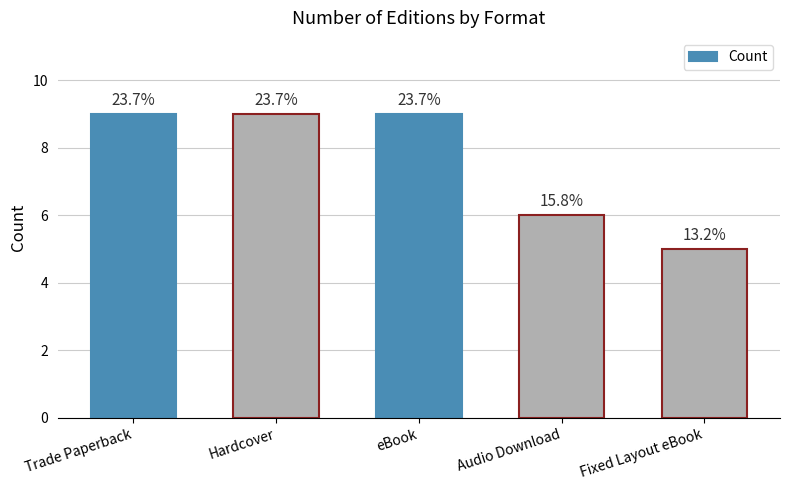

What is the value of the 1st bar from the left?

9